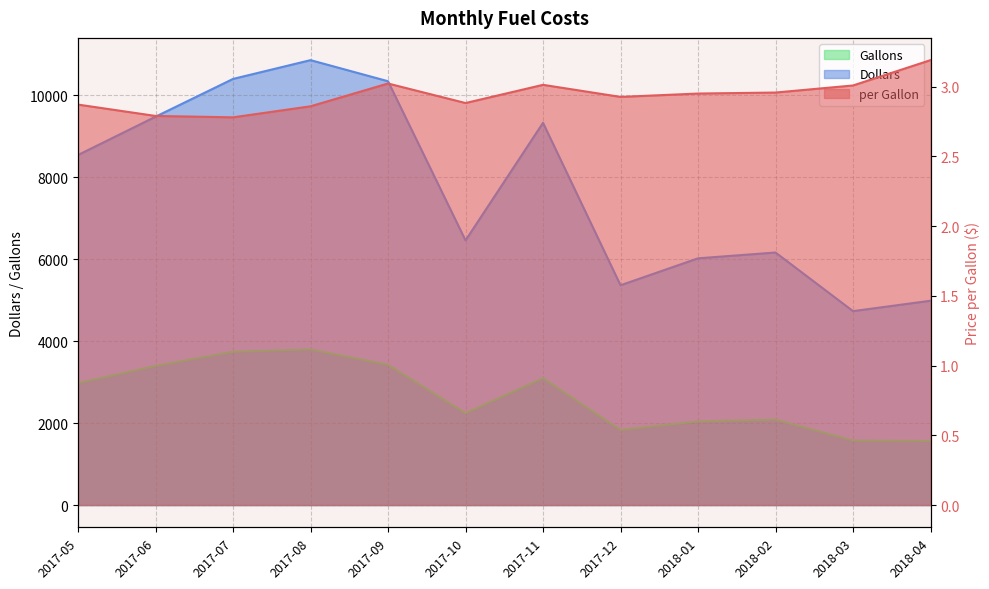

True or false: per Gallon and Dollars cross at least once.

False